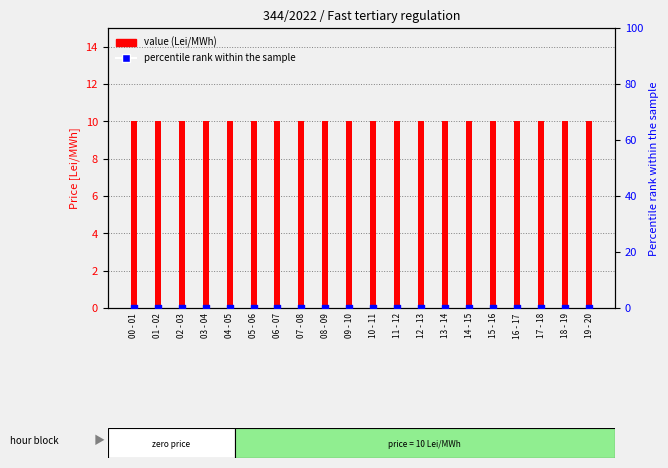

At which category is the sum across all series the highest?

00 - 01